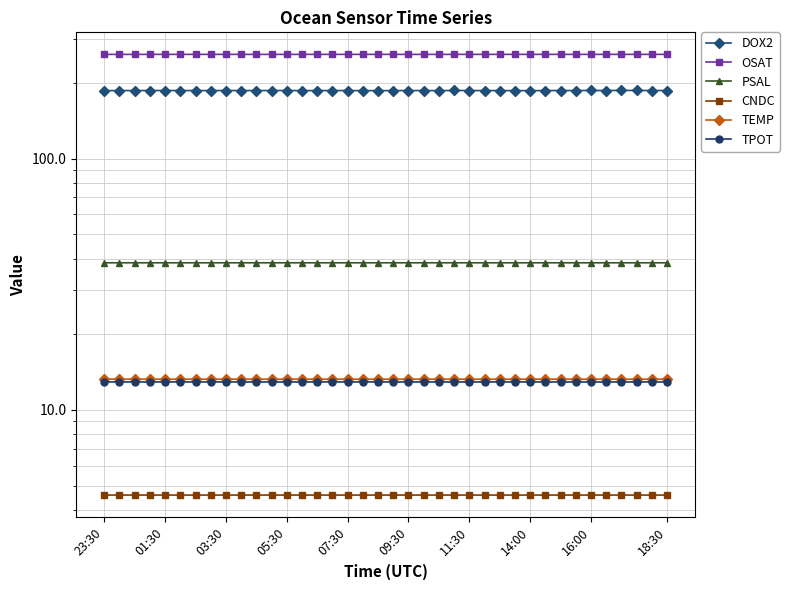

Is the value of PSAL at 14:00 greater than the value of CNDC at 16?

Yes